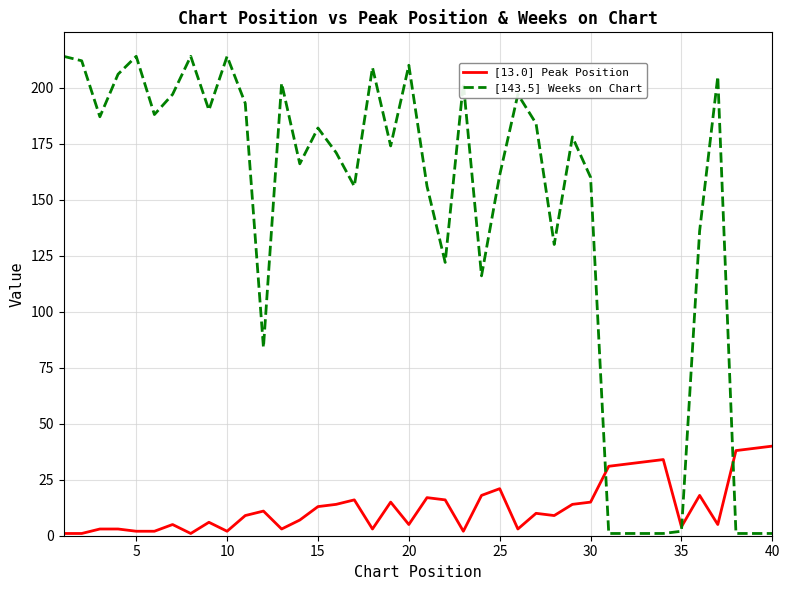

Which series has the largest range (max minus min)?

[143.5] Weeks on Chart